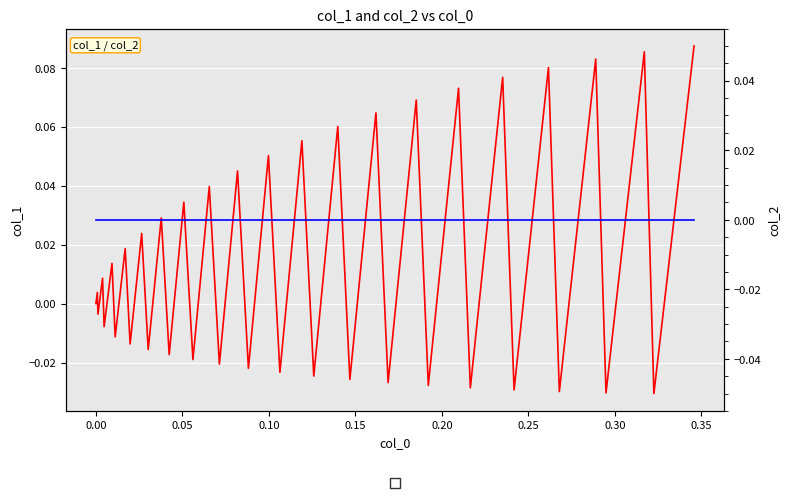

Is this an area chart (filled region under the line)?

No